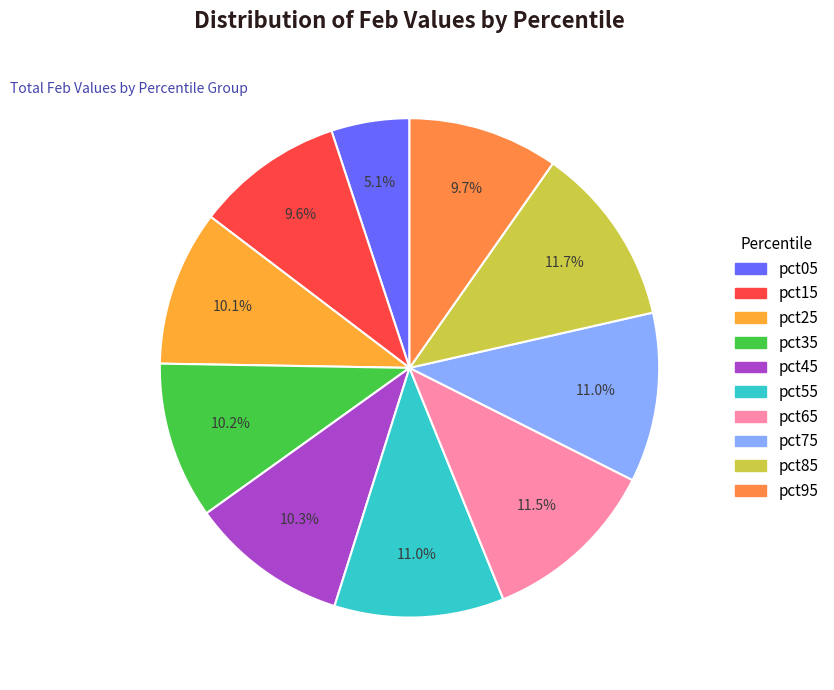

Is the sum of pct05 and pct45 greater than half?

No